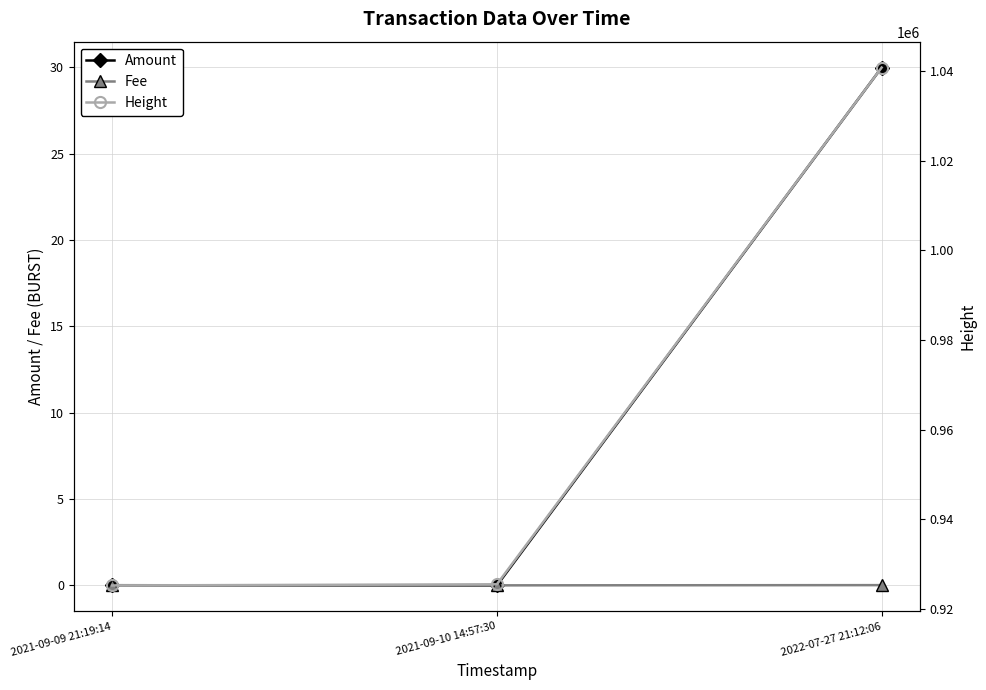

Which category has the lowest value in the Height series?

2021-09-09 21:19:14